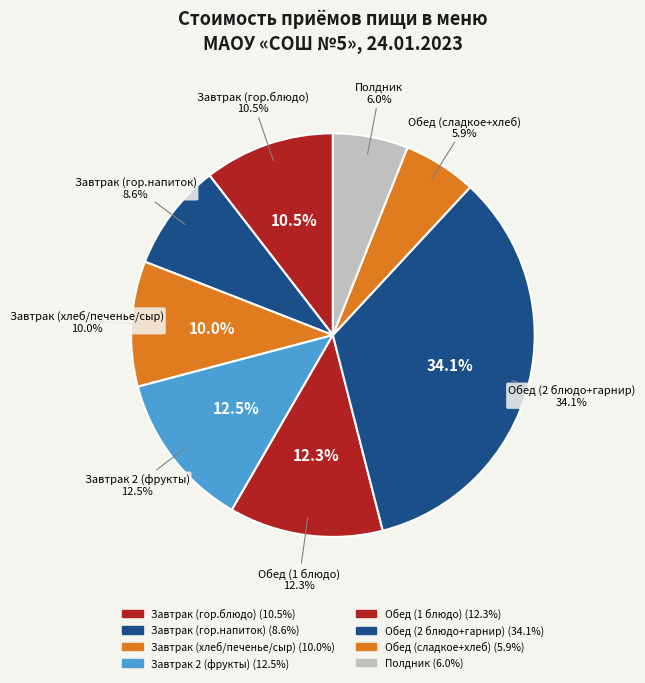

Which slice is the smallest?

Обед (сладкое+хлеб)